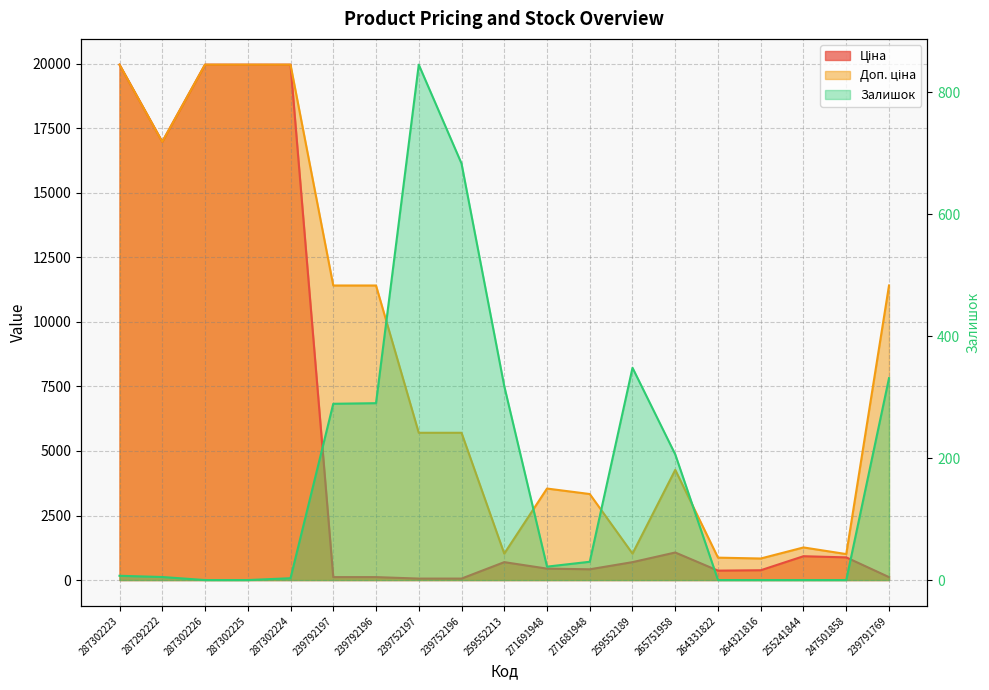

Where is the first local maximum for Ціна?

259552213